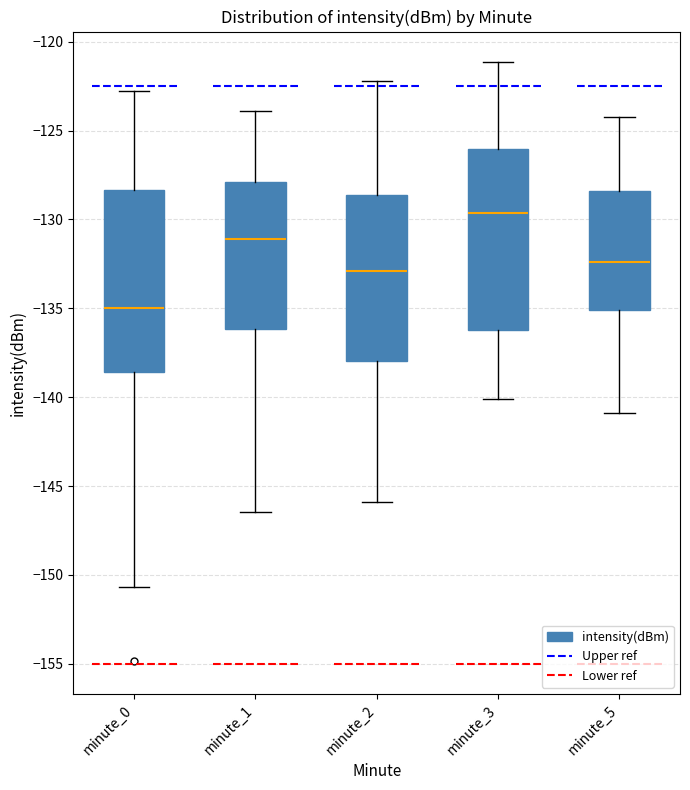

Reading left to right, read every box against the y-axis: the position of its median line, the range the box covers, and the ends of its whiskers. The values are not printed on the chart, so give them approximately, as read against the axis.

minute_0: median -135.0, box -138.5 to -128.5, whiskers -150.5 to -123.0
minute_1: median -131.0, box -136.0 to -128.0, whiskers -146.5 to -124.0
minute_2: median -133.0, box -138.0 to -128.5, whiskers -146.0 to -122.0
minute_3: median -129.5, box -136.0 to -126.0, whiskers -140.0 to -121.0
minute_5: median -132.5, box -135.0 to -128.5, whiskers -141.0 to -124.0